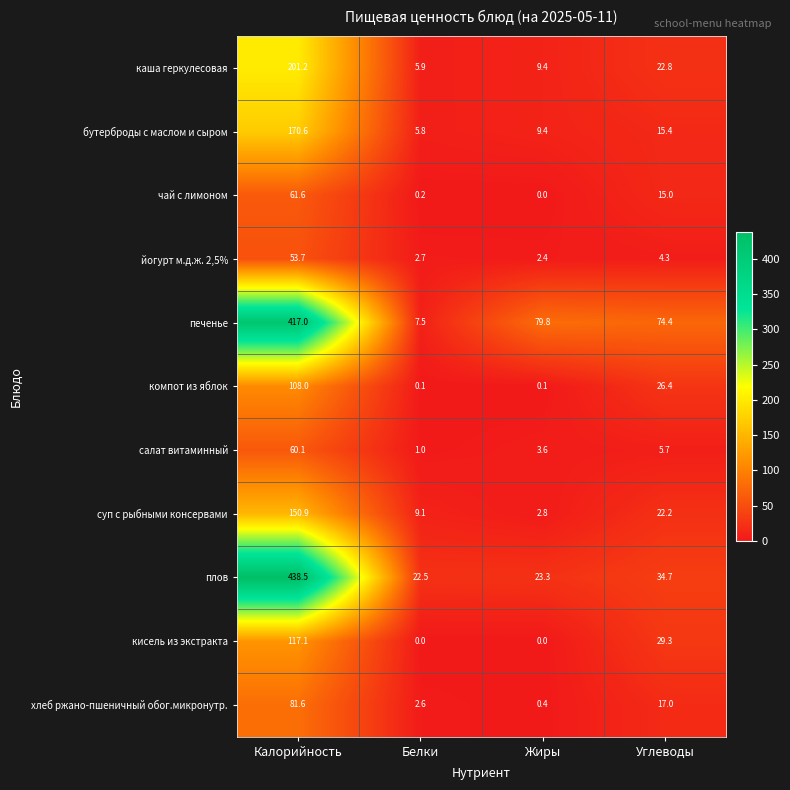

What is the maximum value shown in the chart?

438.5